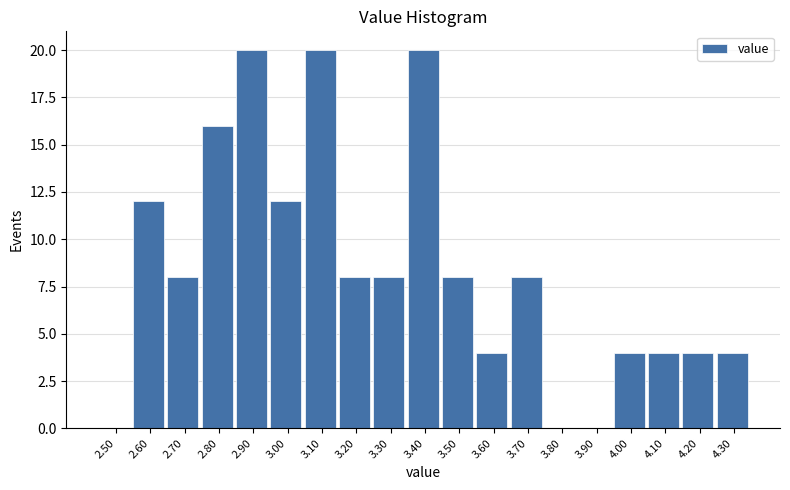

Reading left to right, list all the values displayed in this chart.

2.50=0	2.60=12	2.70=8	2.80=16	2.90=20	3.00=12	3.10=20	3.20=8	3.30=8	3.40=20	3.50=8	3.60=4	3.70=8	3.80=0	3.90=0	4.00=4	4.10=4	4.20=4	4.30=4